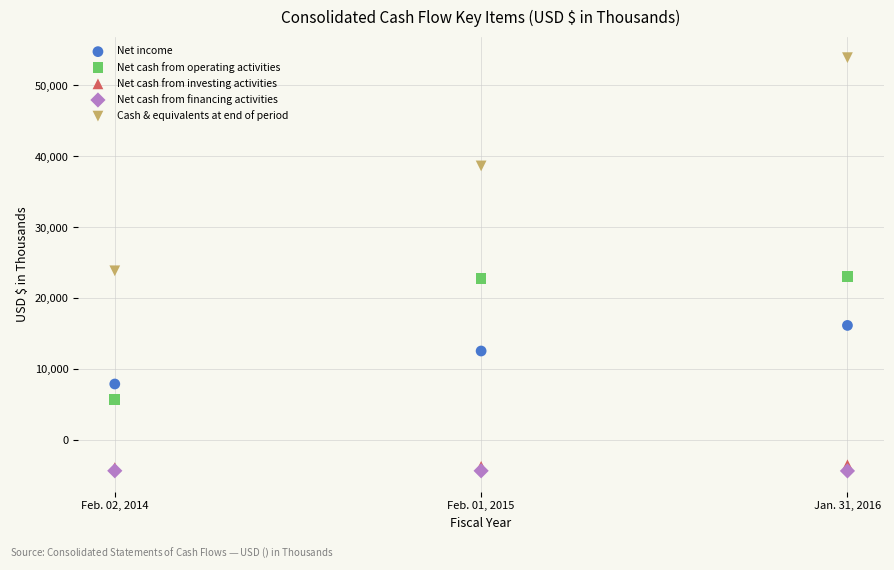

Across all series, what Y value is closest to 24800?

23882